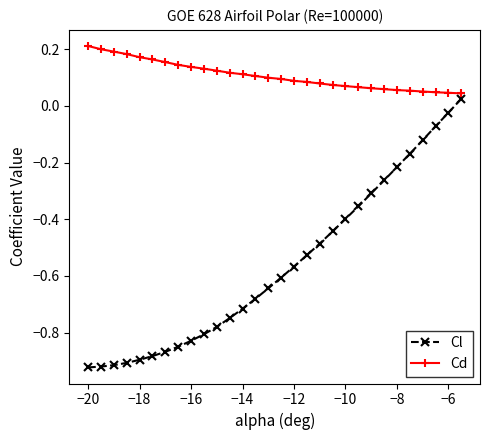

What is the sum of all Cd values?

3.2